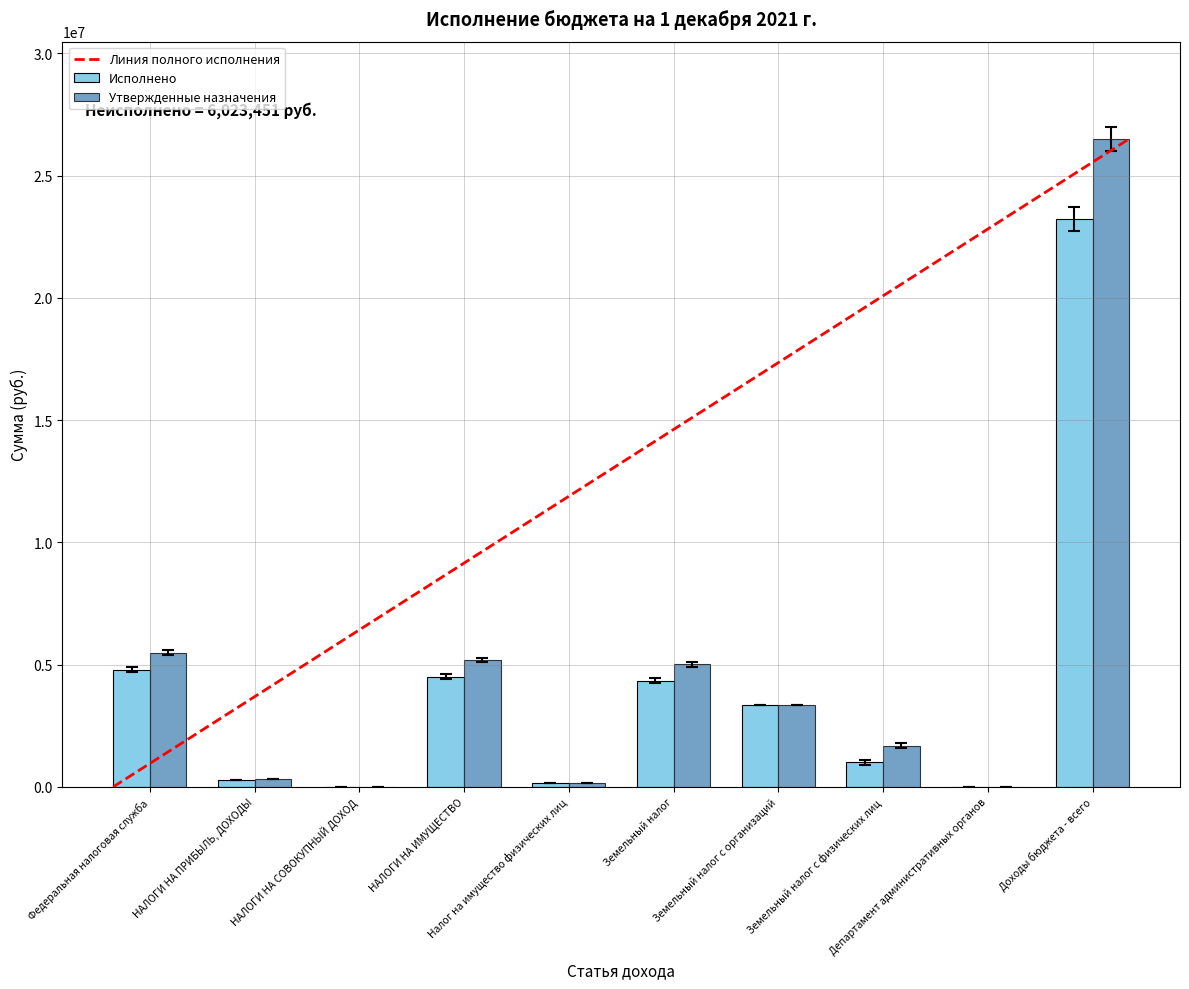

What is the highest value of the Утвержденные назначения series?

26507615.8